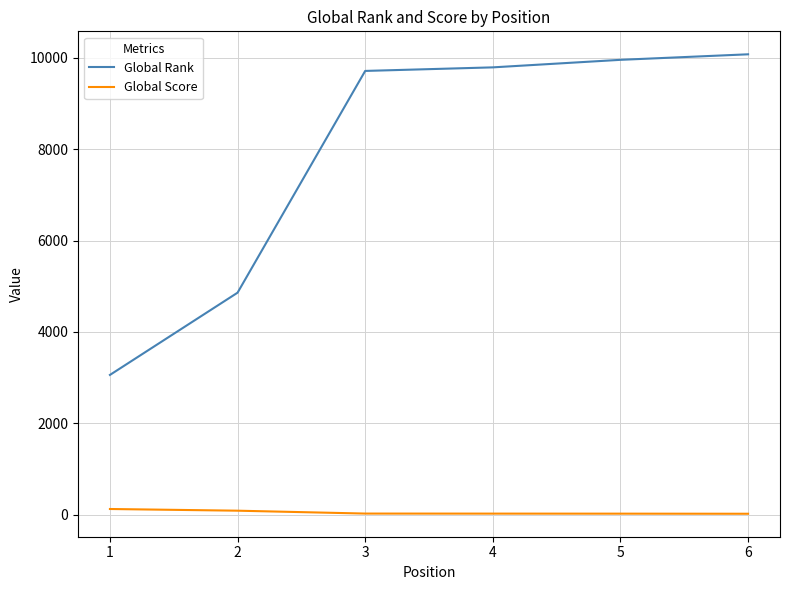

What is the spread (max minus min) of values at 2?

4774